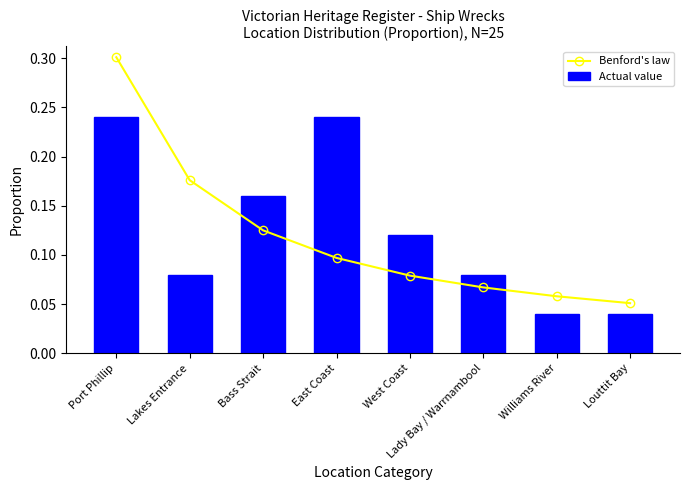

What is the label of the 4th bar from the right?

West Coast